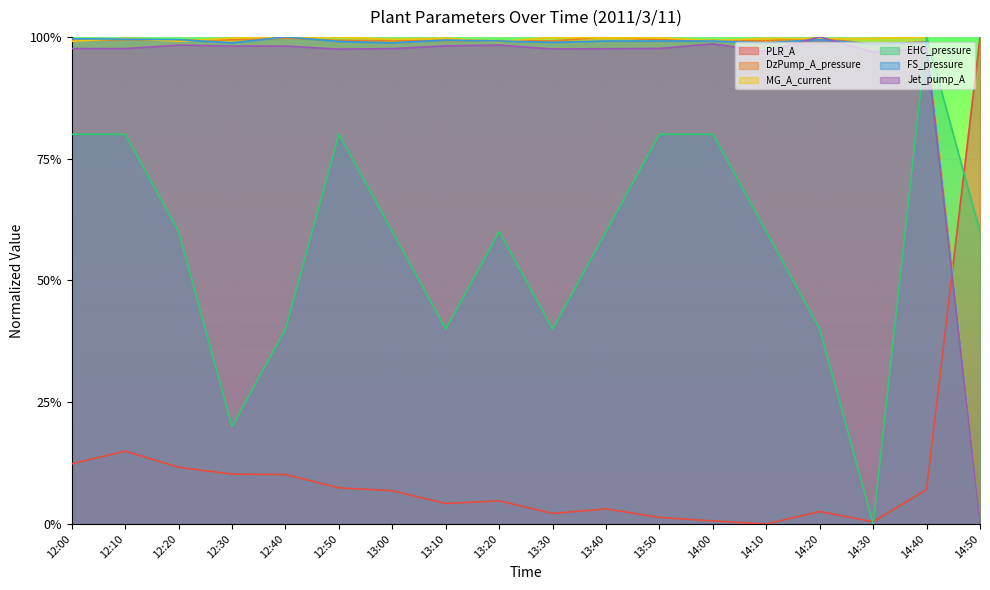

What are all the series names shown in the legend?

PLR_A, DzPump_A_pressure, MG_A_current, EHC_pressure, FS_pressure, Jet_pump_A